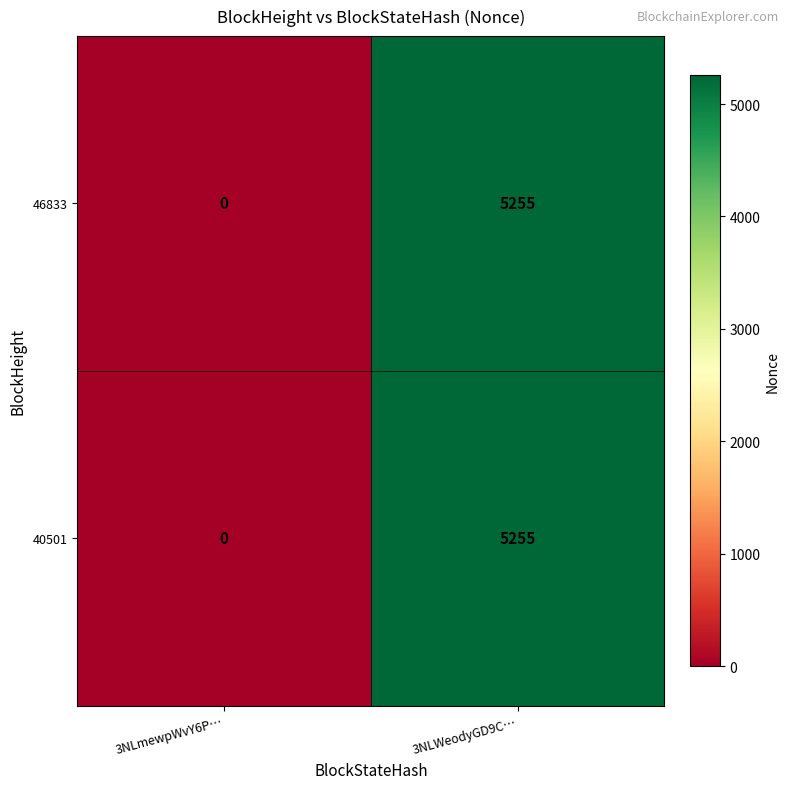

Reading left to right, extract all data points from this chart.

46833: 0	5255
40501: 0	5255